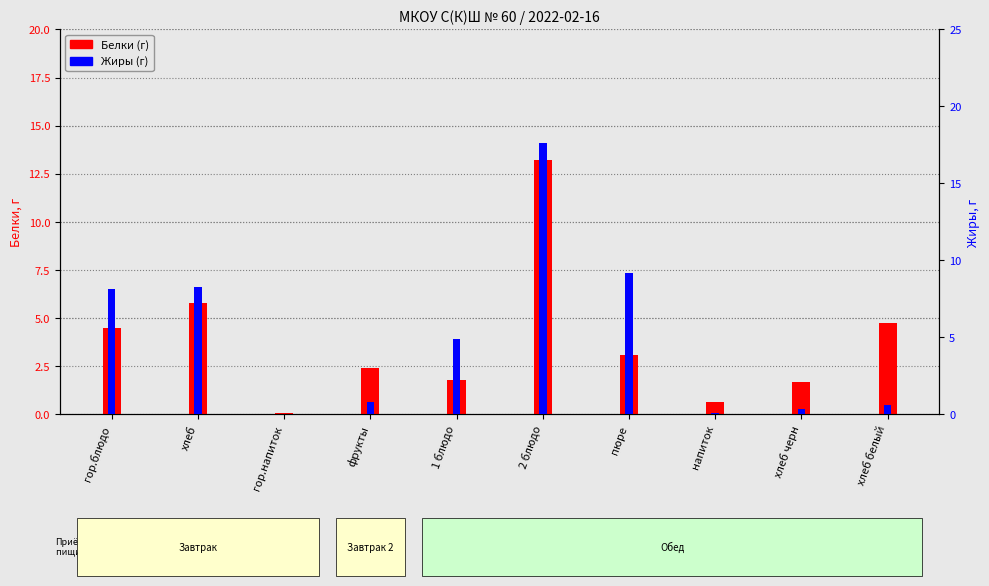

What is the label of the 3rd bar from the right?

напиток